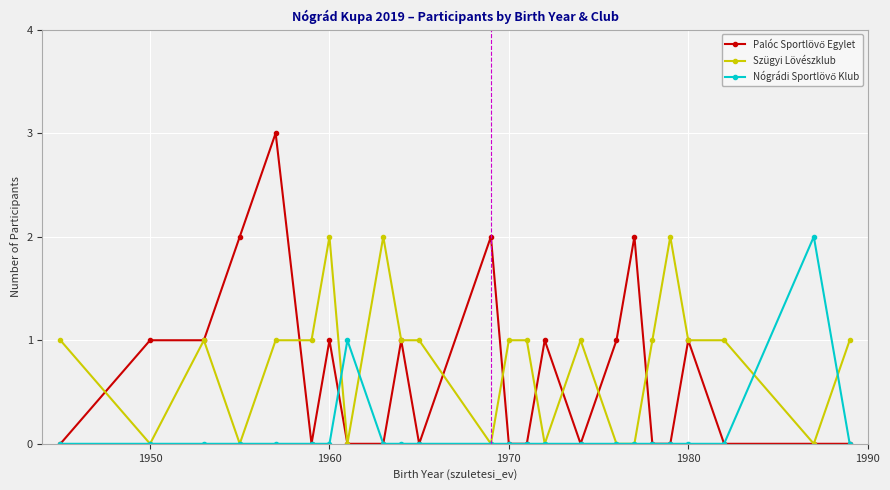

What is the maximum value shown in the chart?

3